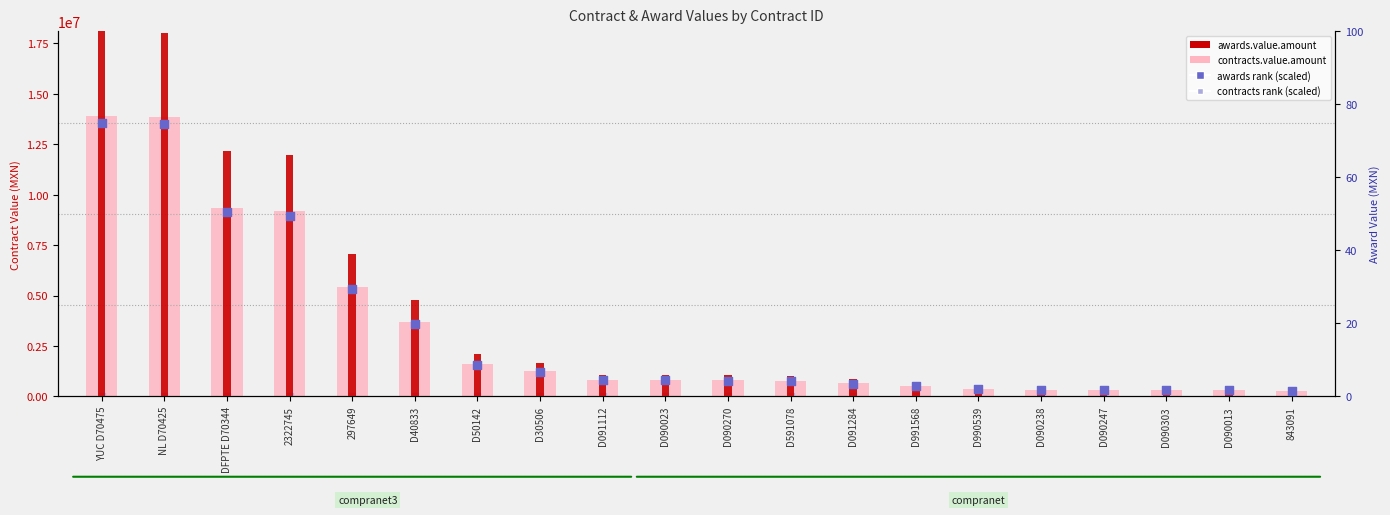

Which series reaches the maximum Y coordinate?

contracts.value.amount